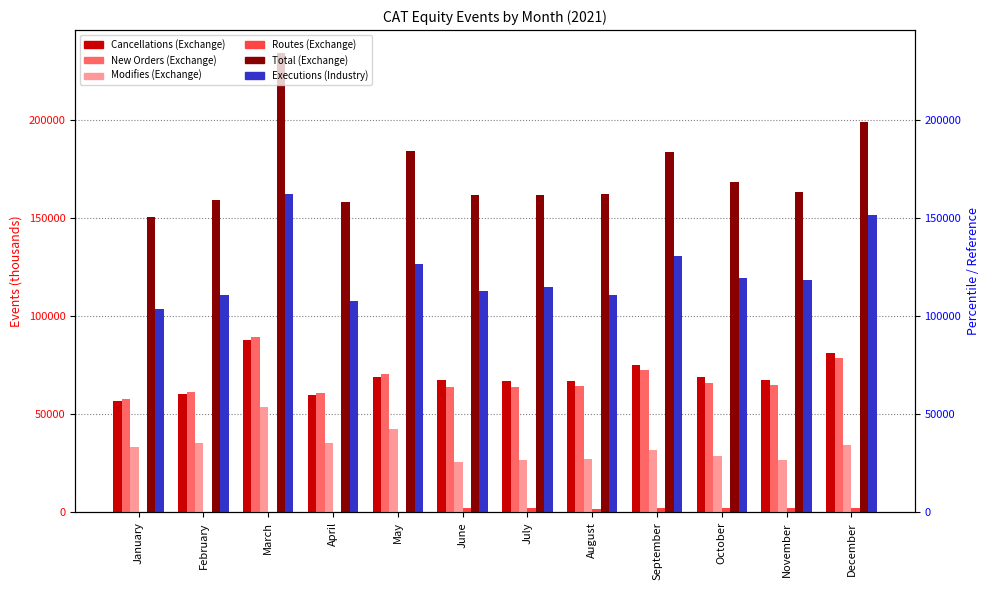

Is the value of Total (Exchange) at April greater than the value of Cancellations (Exchange) at June?

Yes